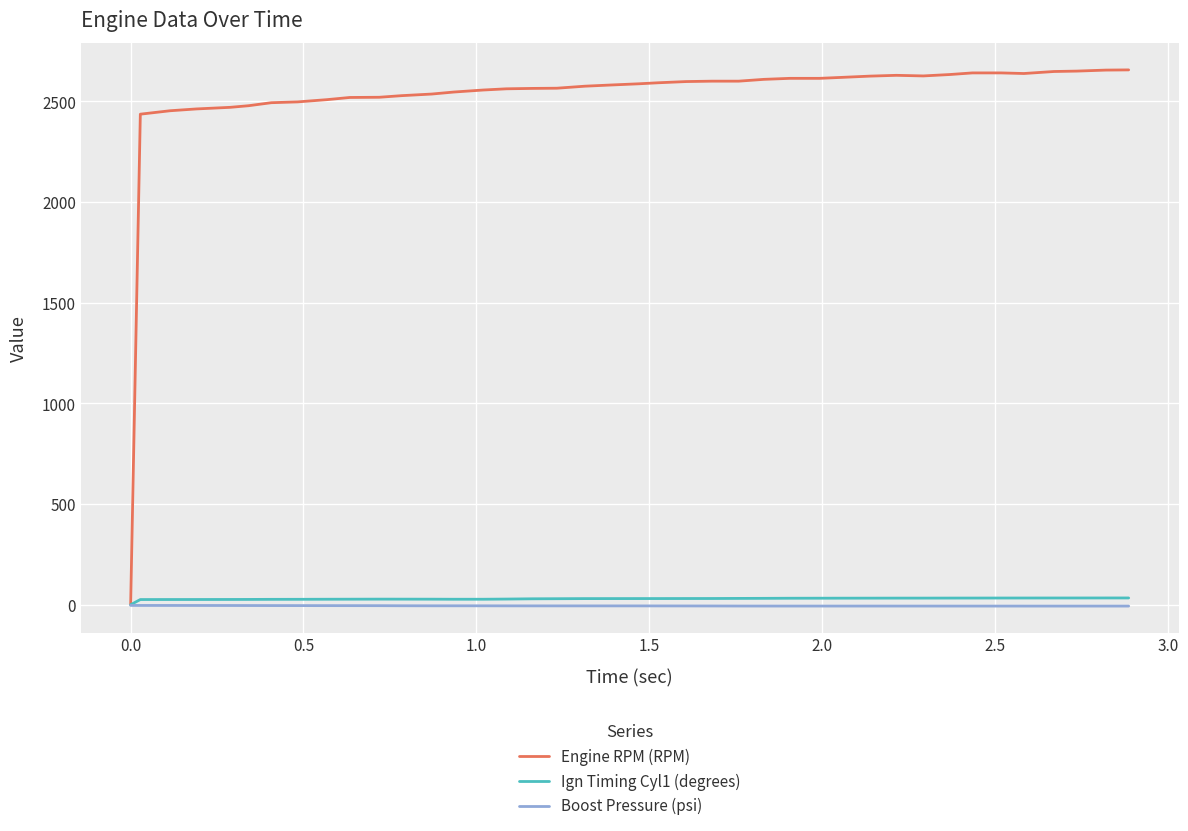

What is the maximum value shown in the chart?

2657.0